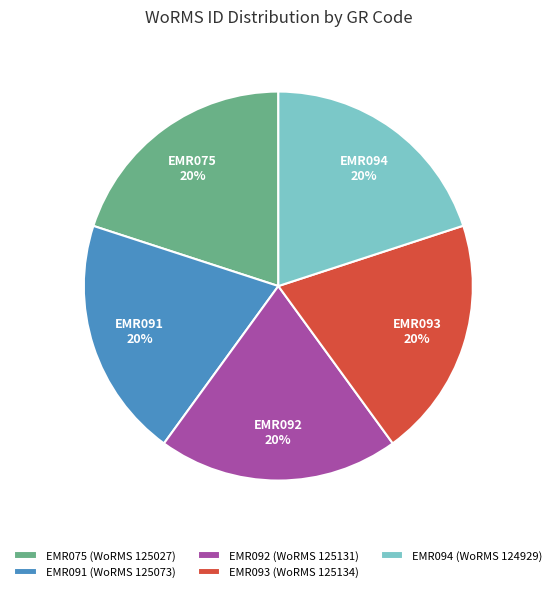

What percentage is the EMR094 slice, to the nearest percent?

20%